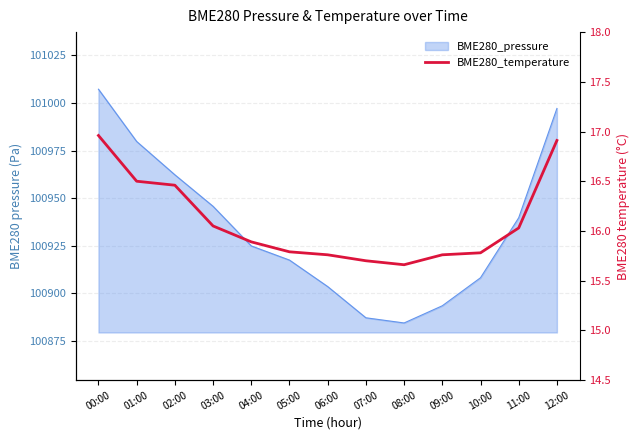

Reading right to left, what are all the values shown in this chart?

16.9	16.0	15.8	15.8	15.7	15.7	15.8	15.8	15.9	16.1	16.5	16.5	17.0